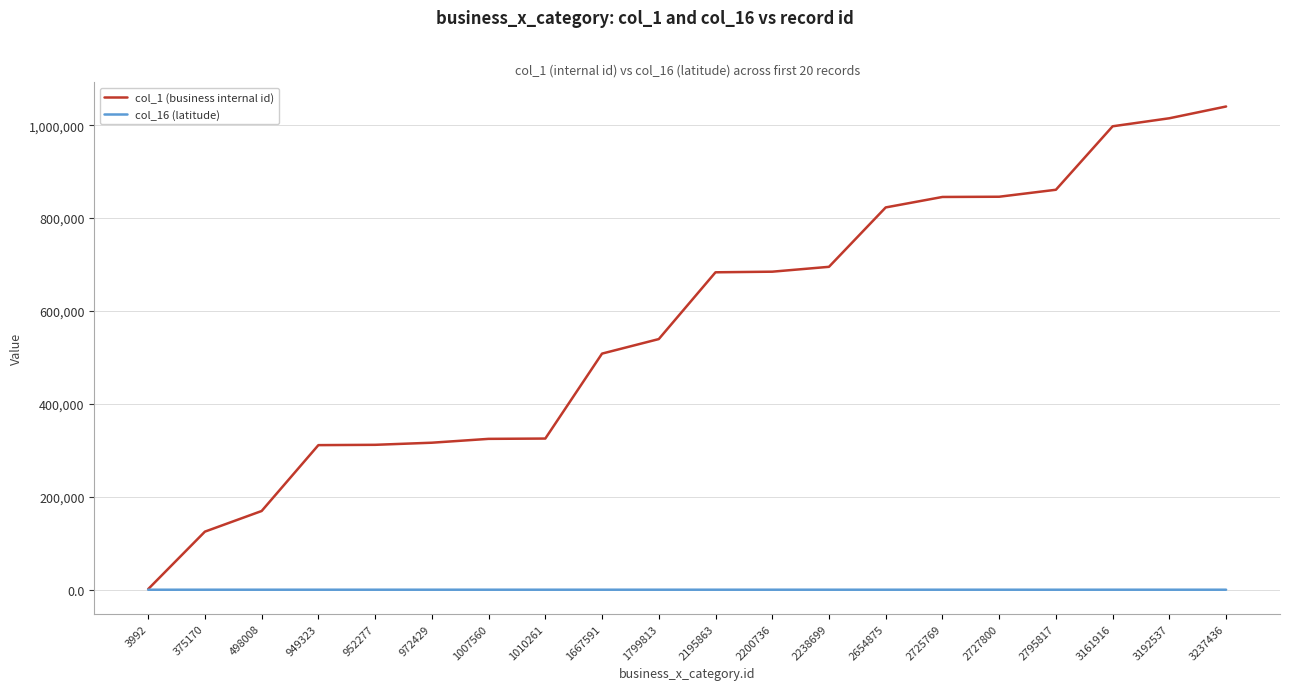

What is the sum of the col_1 (business internal id) values at 972429 and 952277?

628411.0